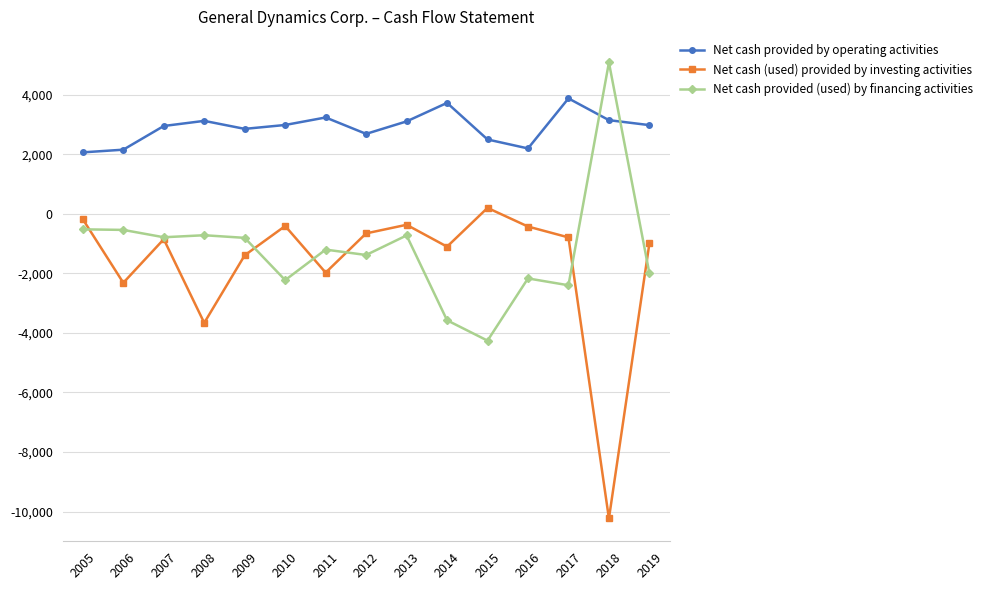

Rank the series by their maximum value, from highest to lowest.

Net cash provided (used) by financing activities, Net cash provided by operating activities, Net cash (used) provided by investing activities